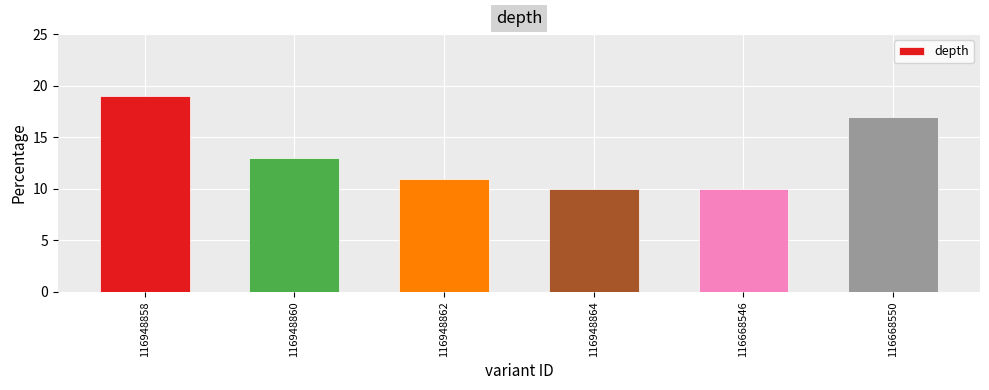

Which has a higher value, 116948858 or 116948860?

116948858